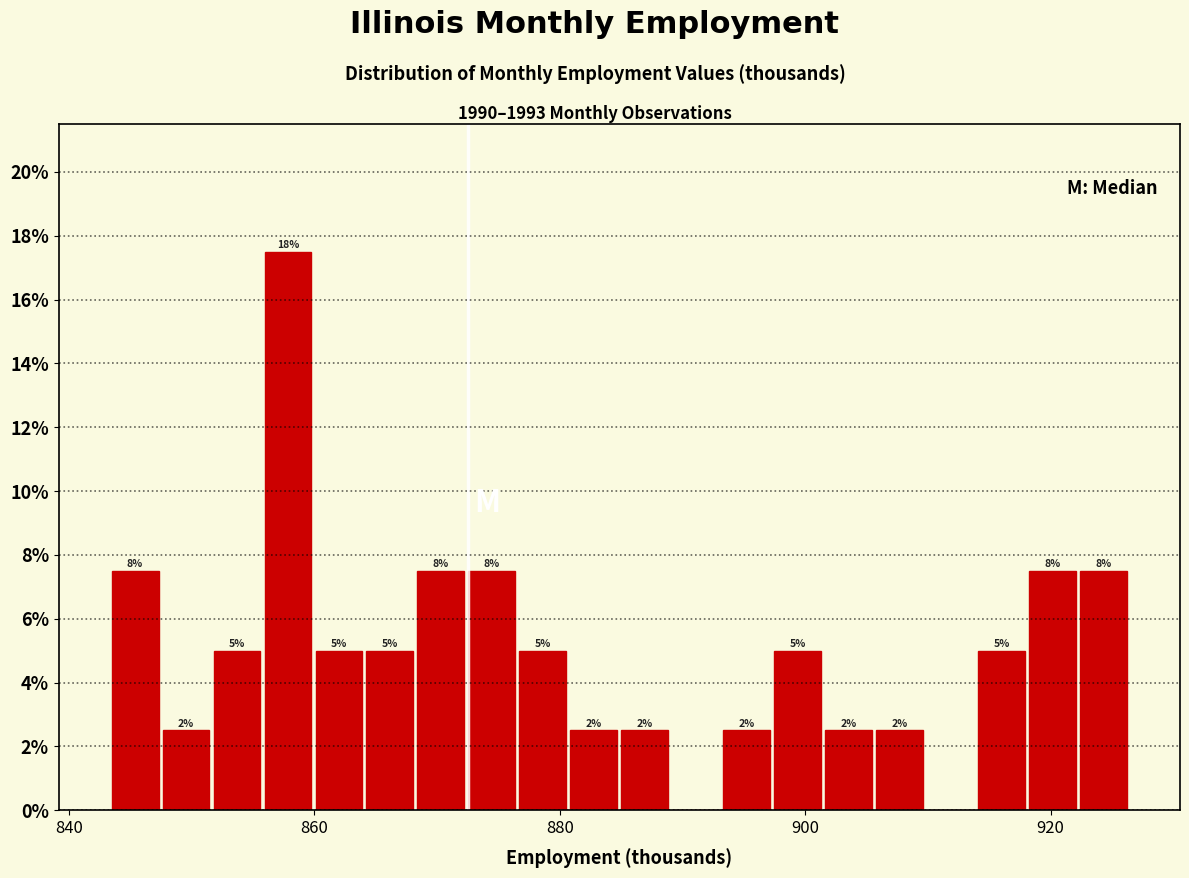

Around what value on the x-axis is the tallest bar? Give the approximate position of its centre, as read against the axis.

858